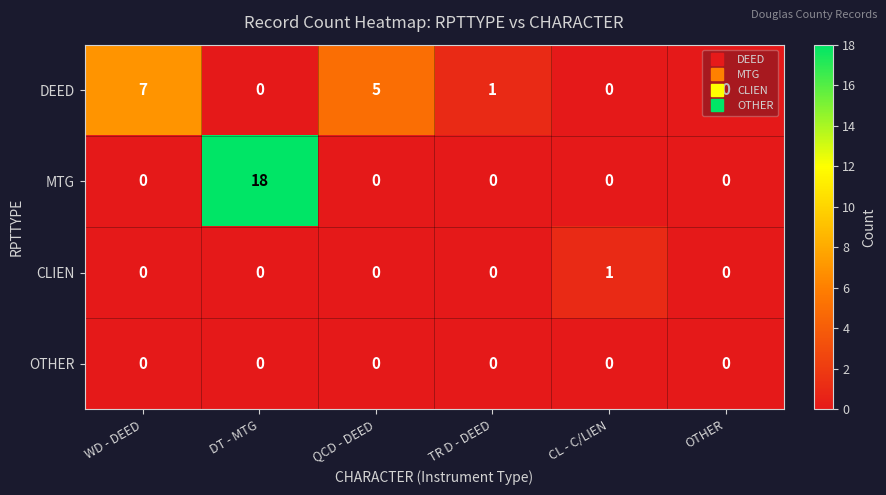

At which category is the sum across all series the highest?

DT - MTG